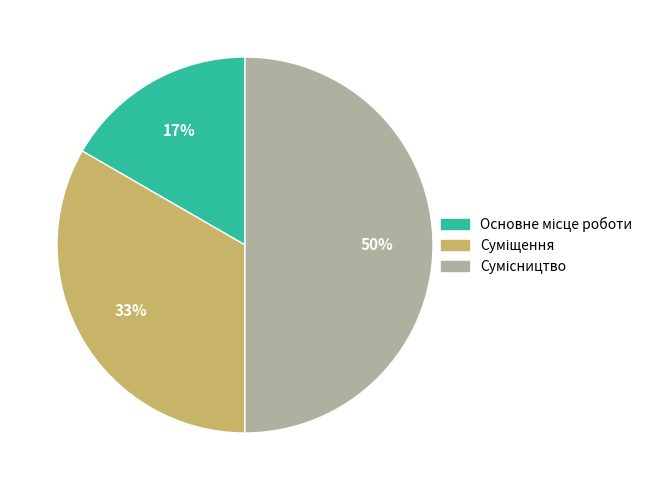

To the nearest percent, what is the difference between the largest and smallest slice percentages?

33%